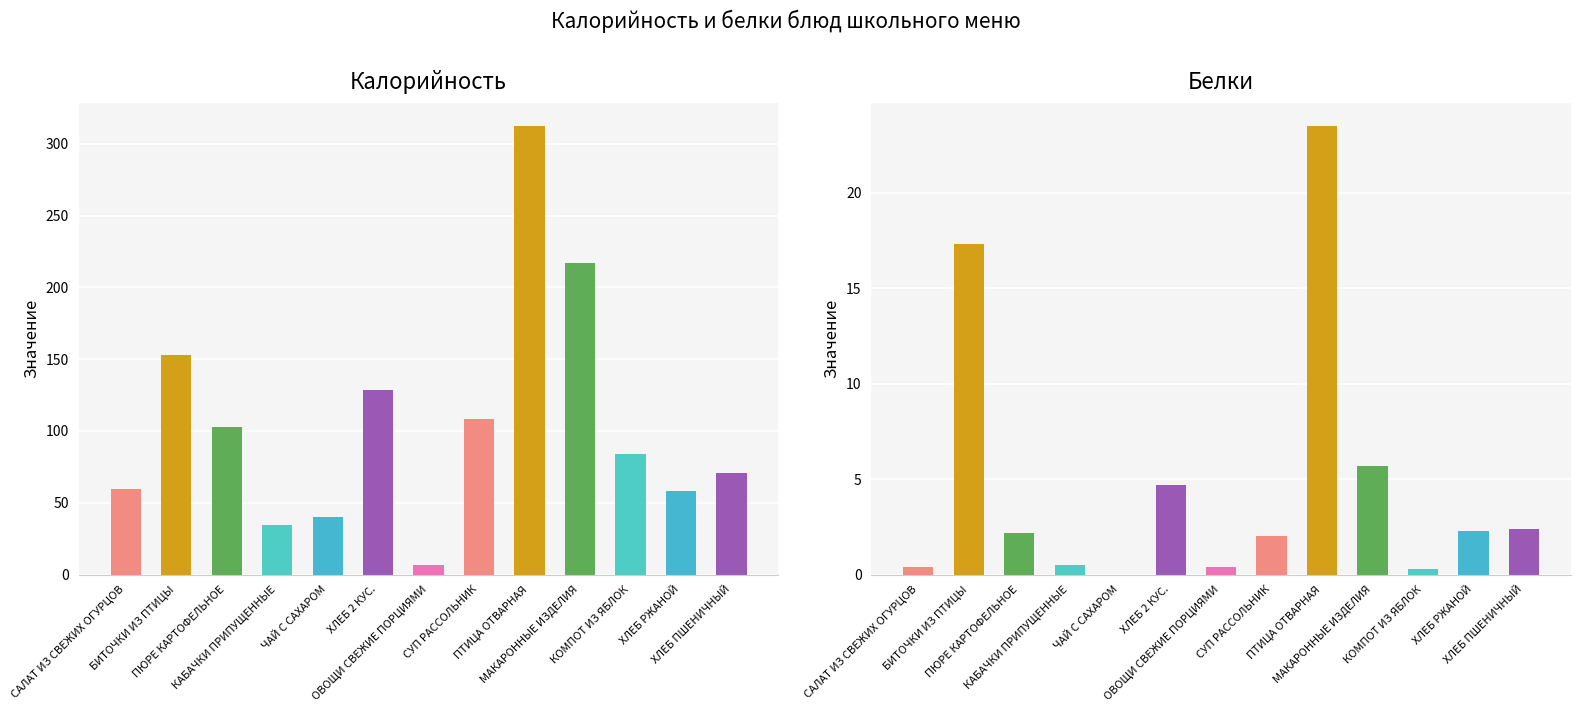

How many values in Белки are above zero?

12